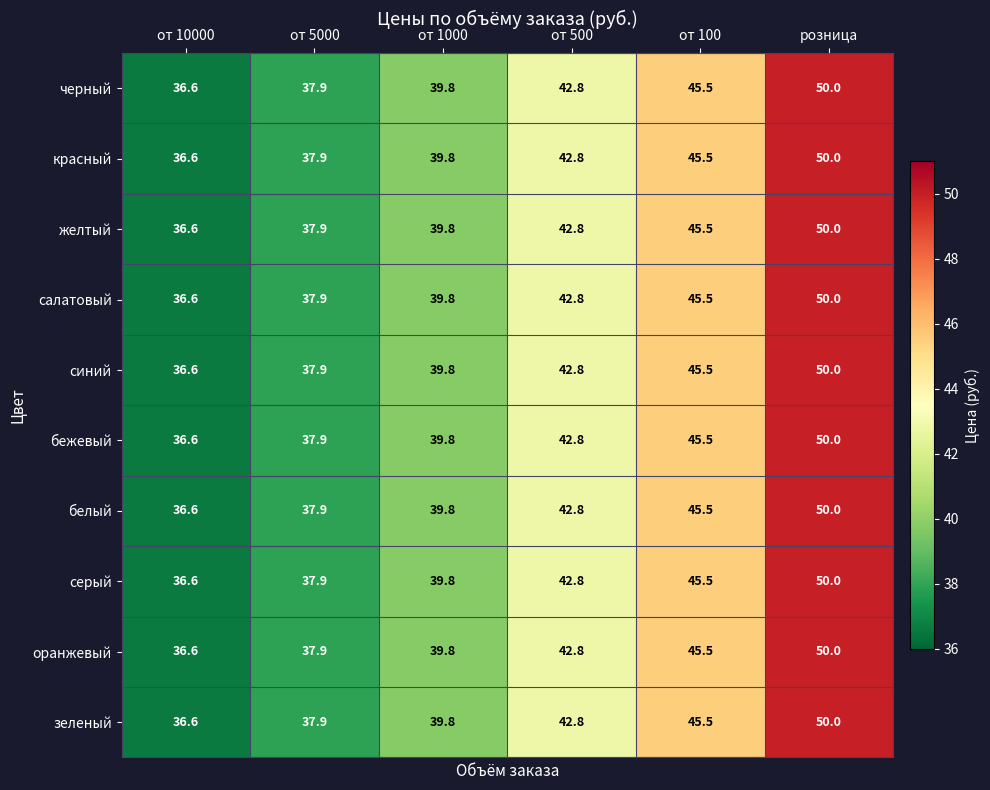

What is the minimum value shown in the chart?

36.6